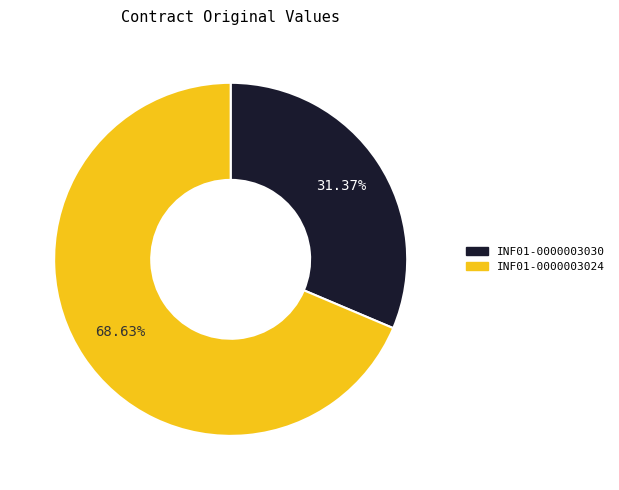

What percentage is the INF01-0000003030 slice, to the nearest percent?

31%